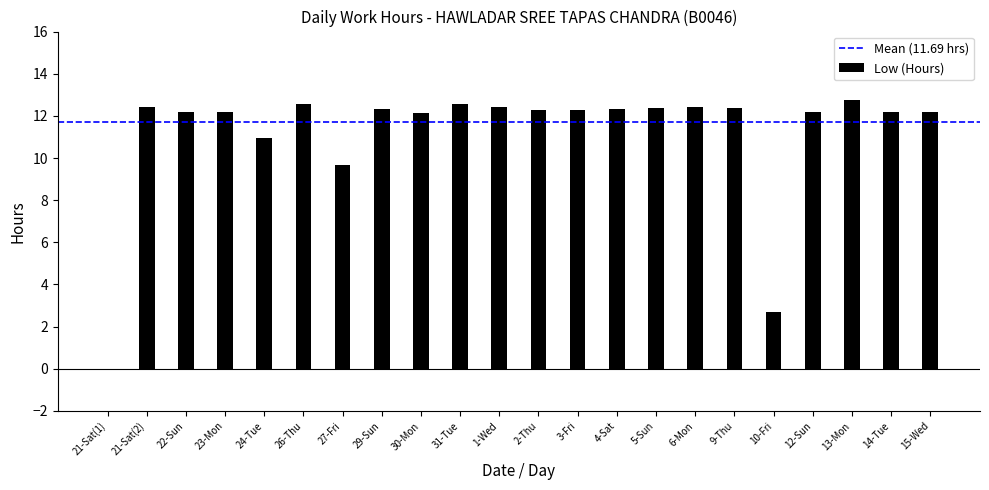

What is the sum of the values at 9-Thu and 6-Mon?

24.8